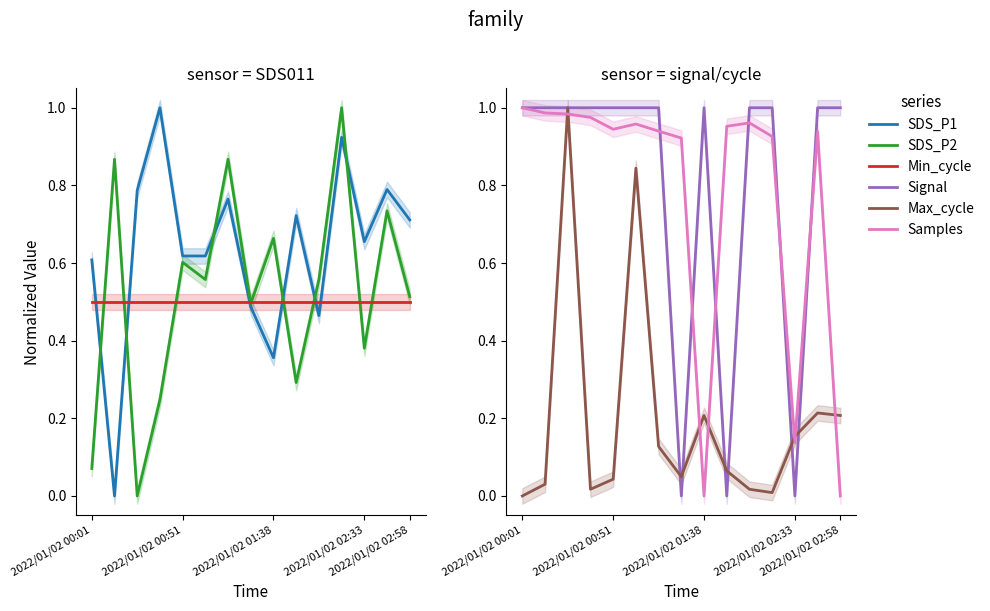

How many interior local peaks does the SDS_P1 series have?

5